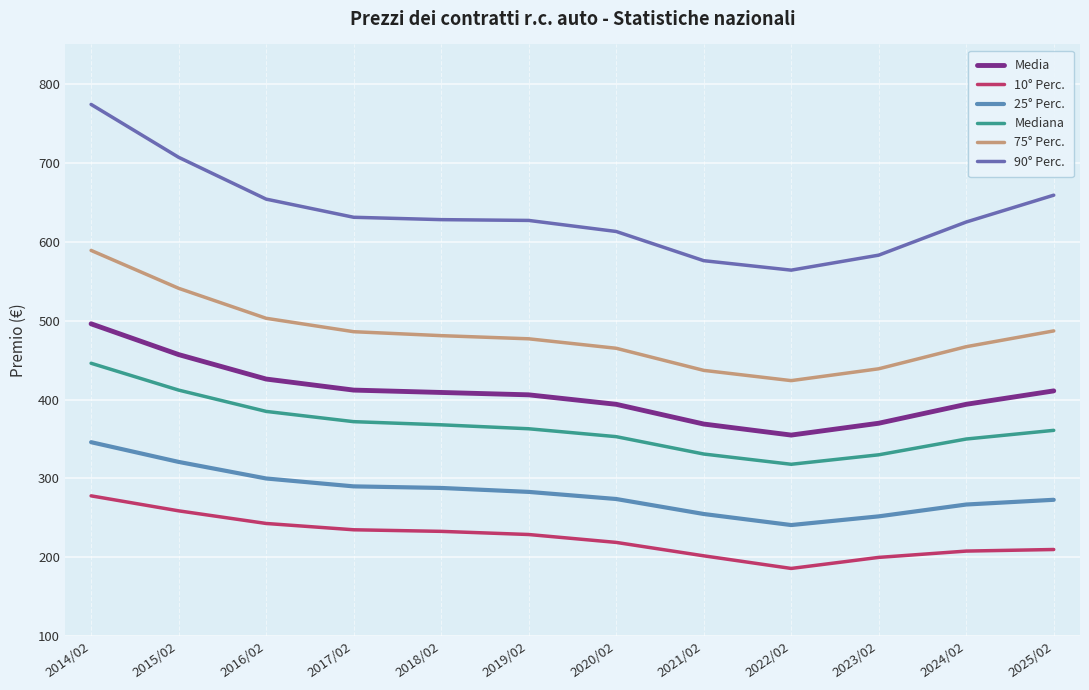

Does the chart display data point markers on the line(s)?

No